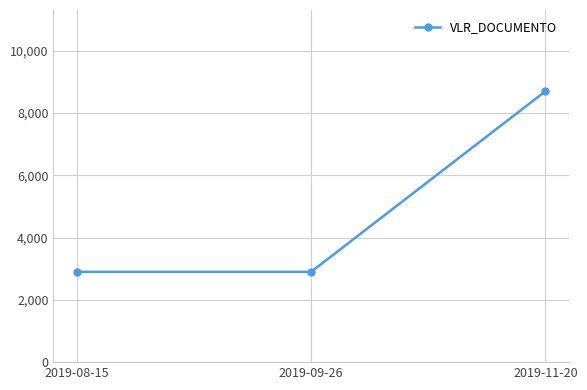

What is the smallest value displayed?

2900